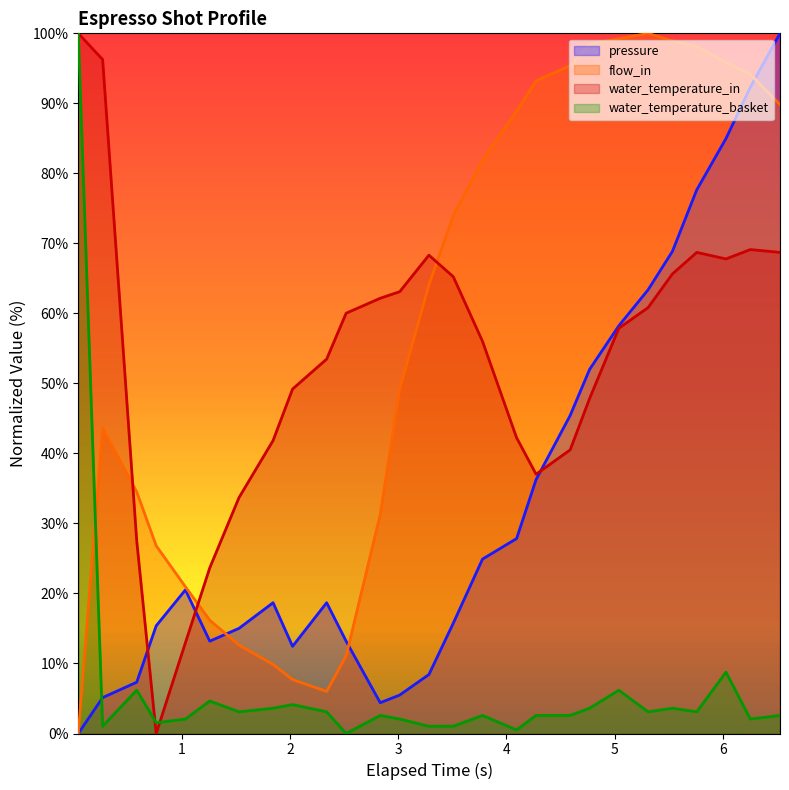

What is the difference between the maximum and minimum values in the flow_in series?

100.0